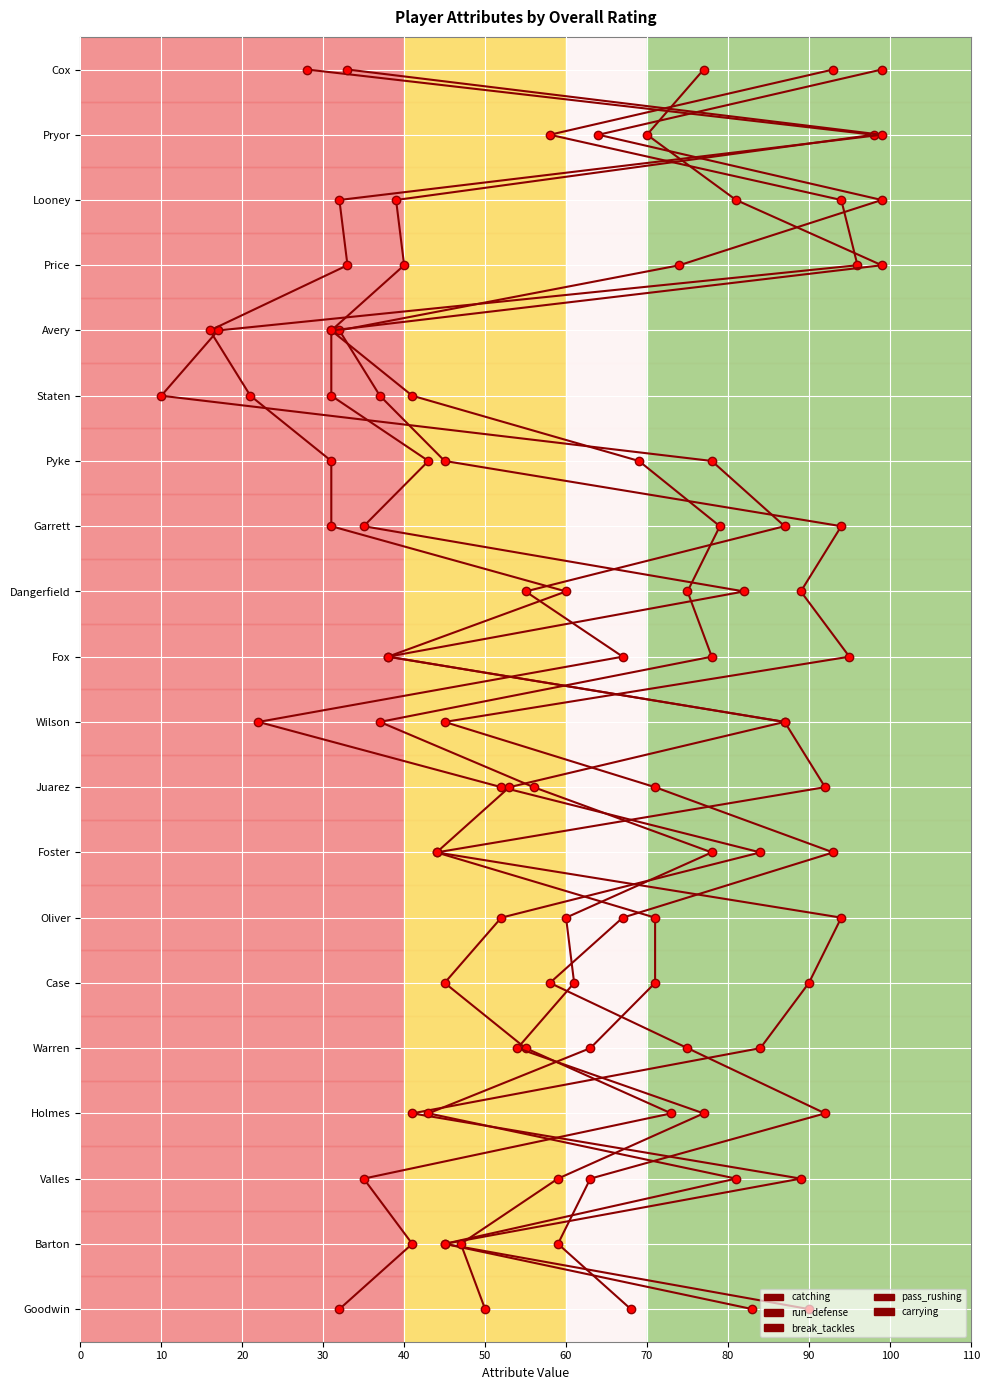

True or false: catching and run_defense cross at least once.

False